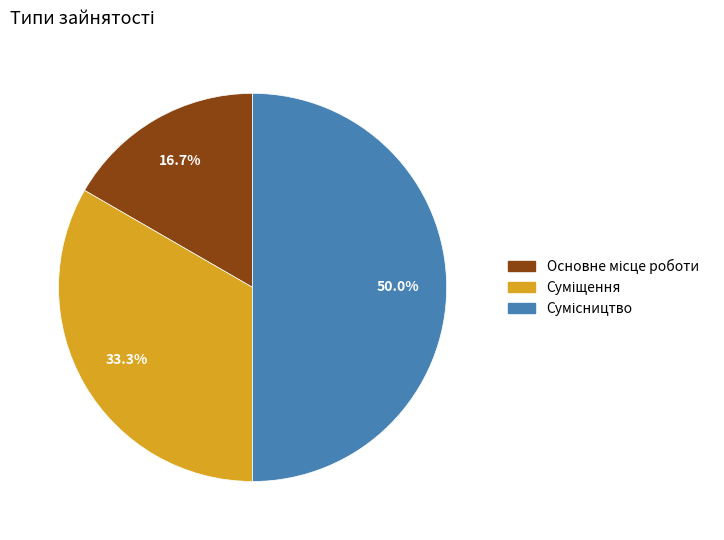

Rank the categories by value from lowest to highest.

Основне місце роботи, Суміщення, Сумісництво